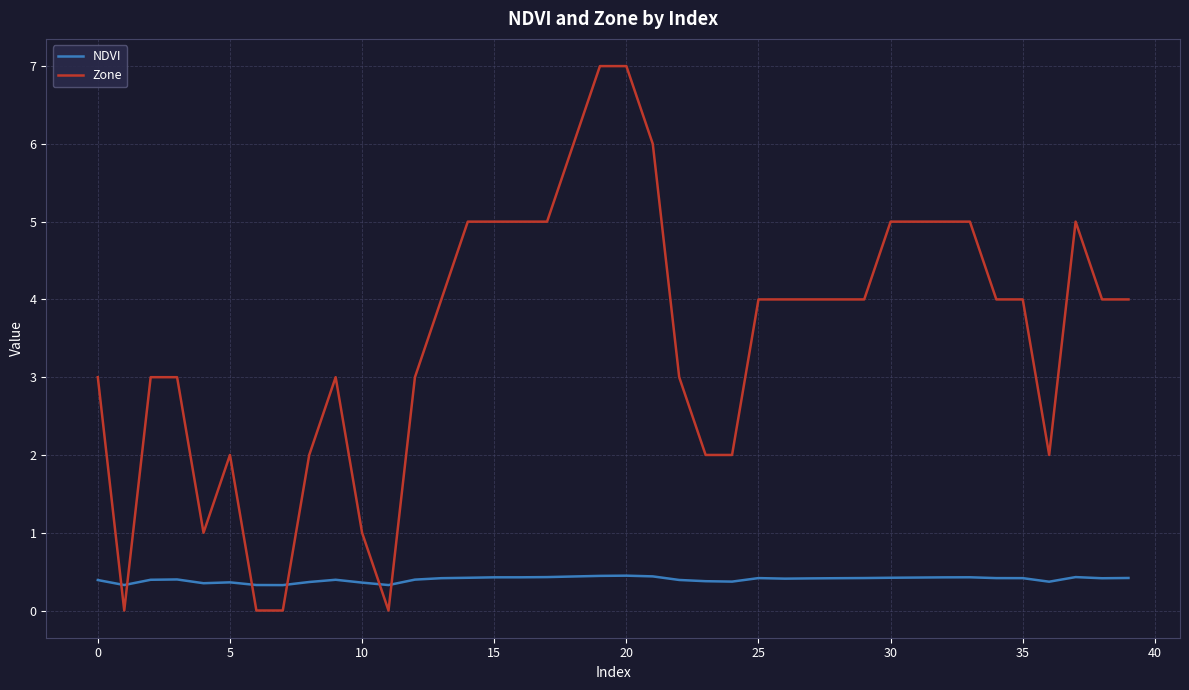

True or false: NDVI and Zone cross at least once.

True